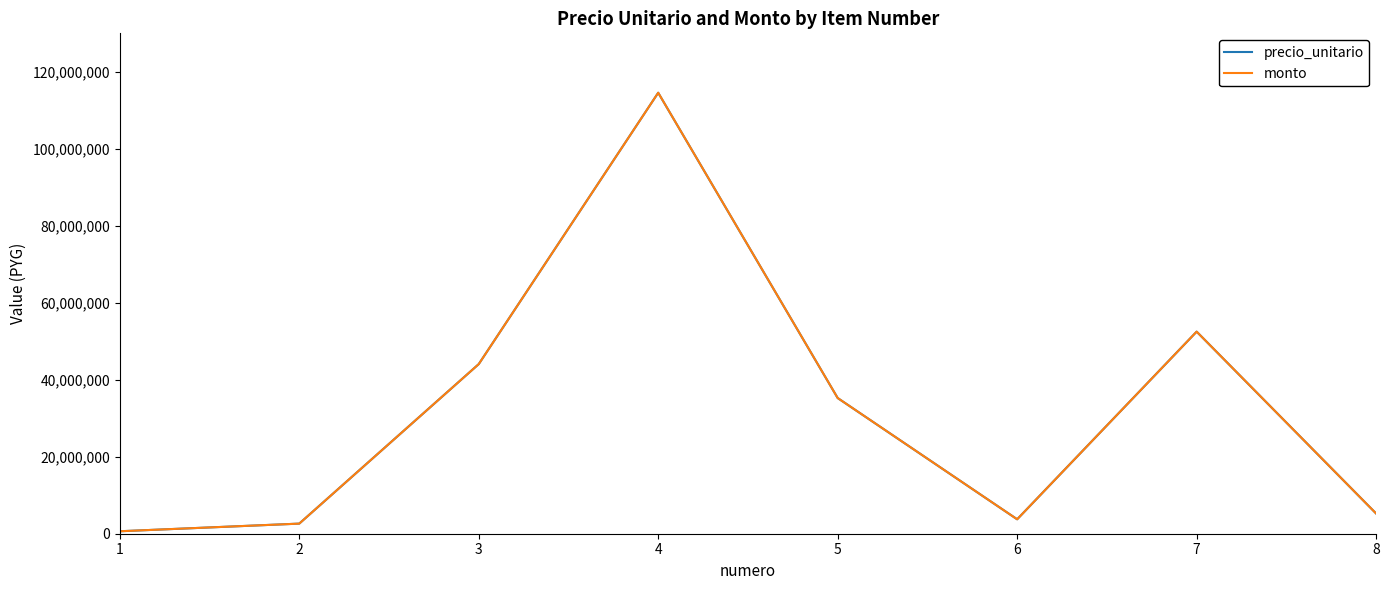

Is this an area chart (filled region under the line)?

No